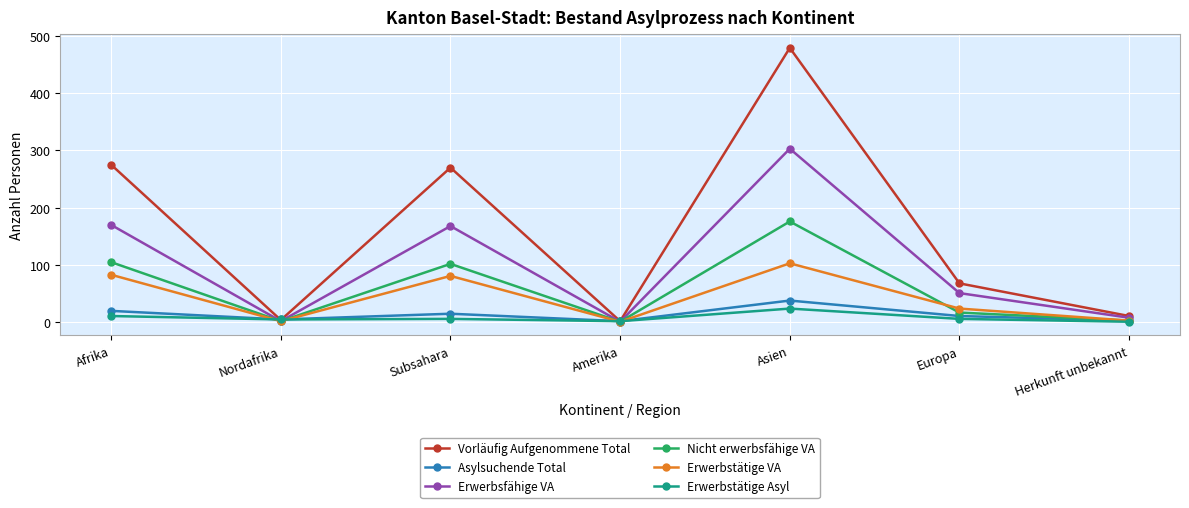

What is the greatest value displayed?

479